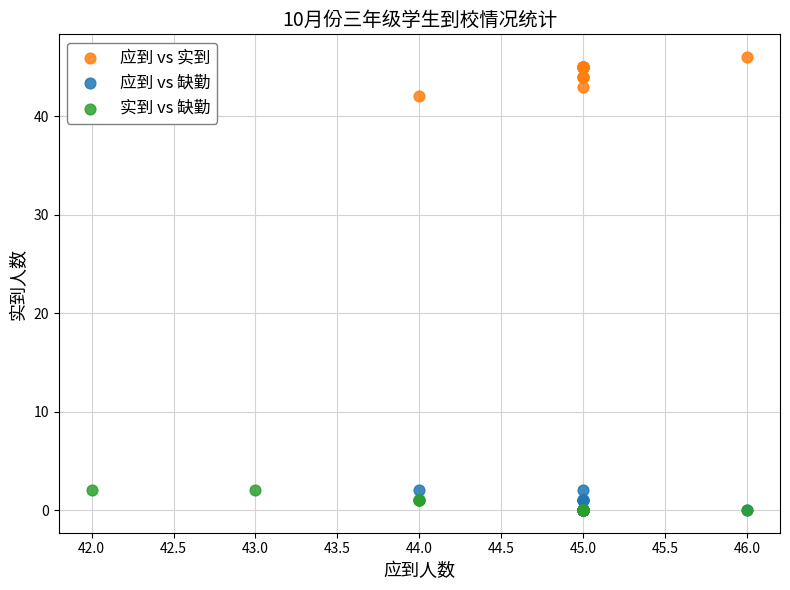

What are all the series names shown in the legend?

应到 vs 实到, 应到 vs 缺勤, 实到 vs 缺勤